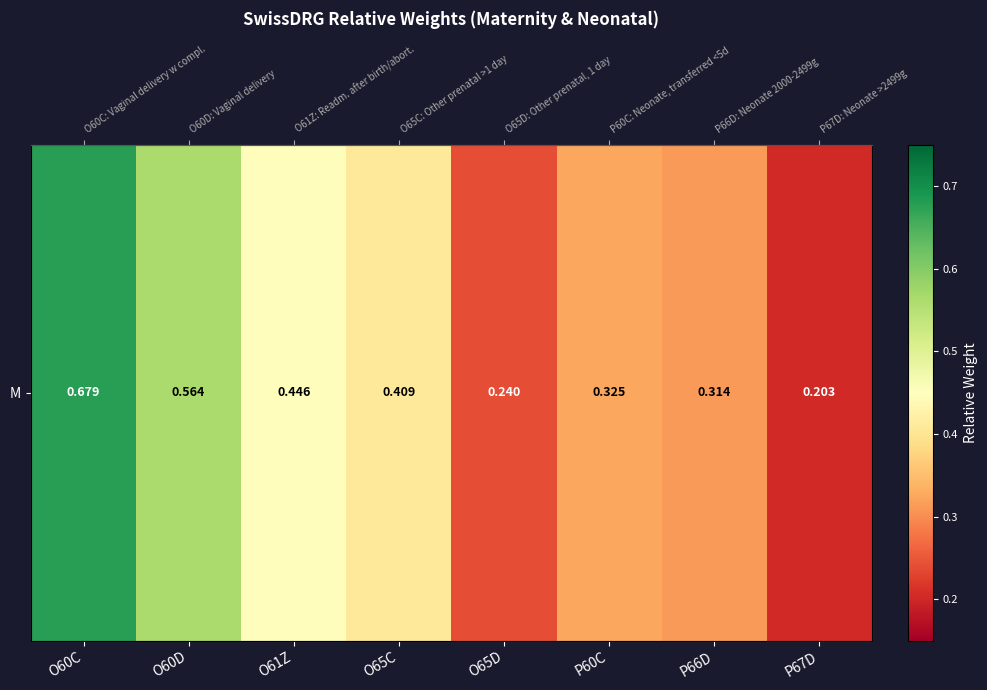

True or false: the data shows 0.3 at P60C.

True